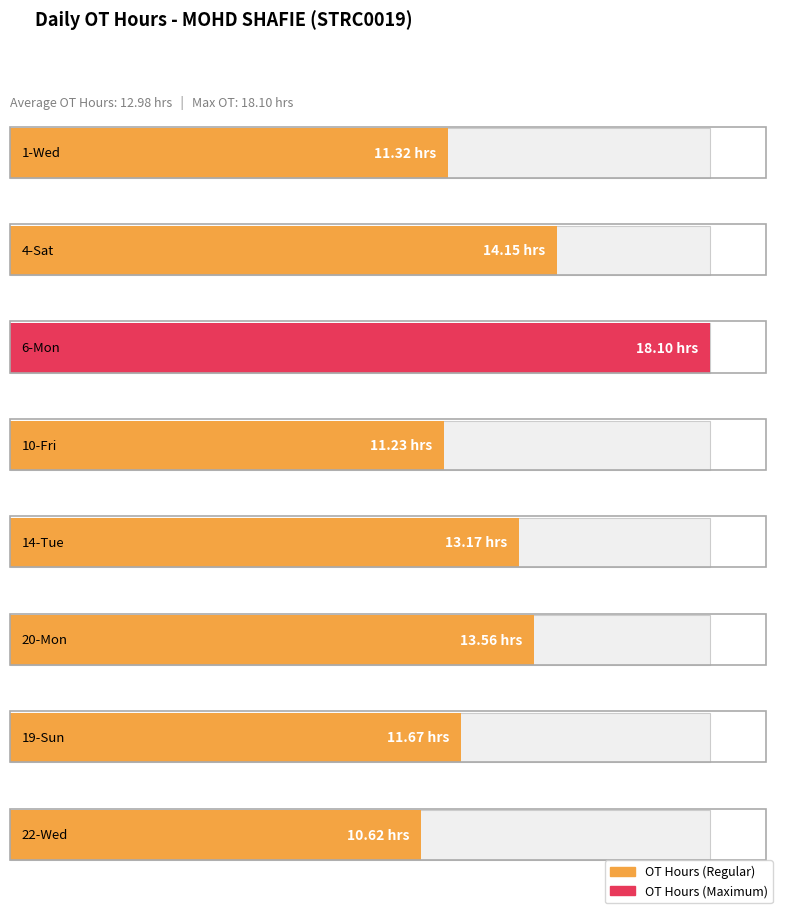

List the labels in order of value, largest first.

6-Mon, 4-Sat, 20-Mon, 14-Tue, 19-Sun, 1-Wed, 10-Fri, 22-Wed